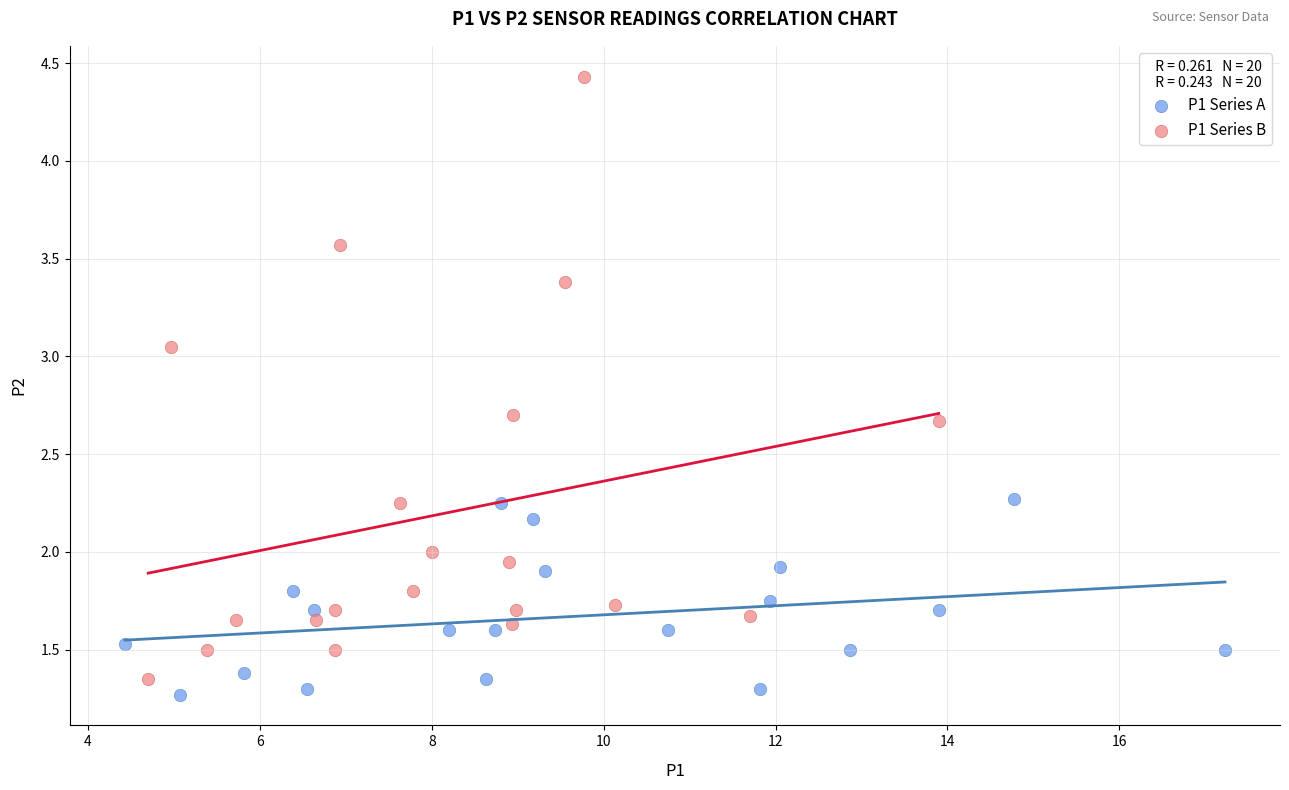

Which series has the largest Y range (max minus min)?

P1 Series B